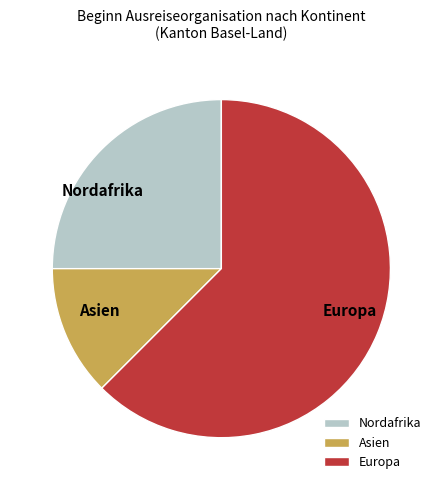

Do Asien and Europa together represent more than half of the pie?

Yes